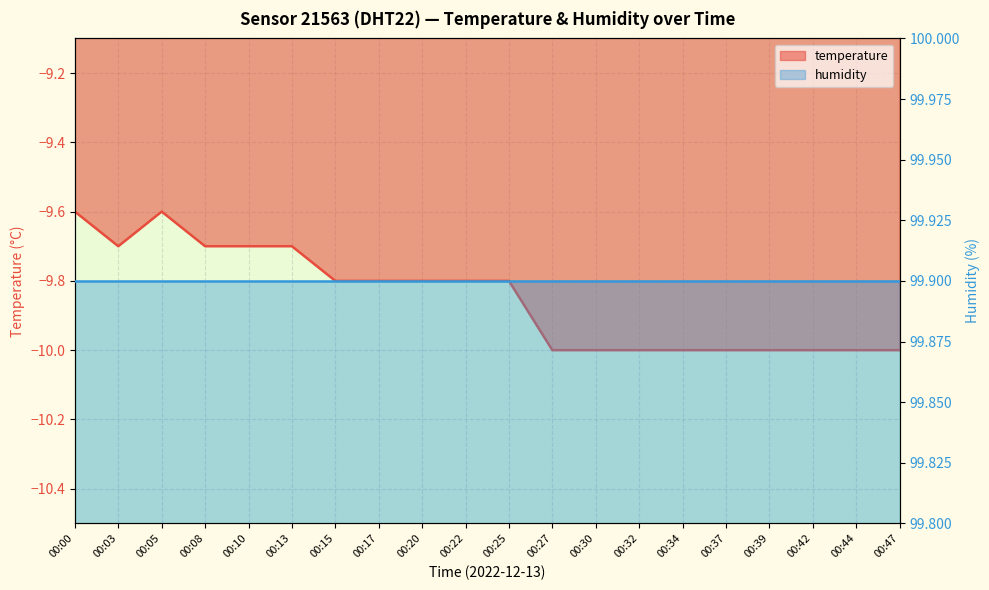

Rank the categories by value from lowest to highest.

00:27, 00:30, 00:32, 00:34, 00:37, 00:39, 00:42, 00:44, 00:47, 00:15, 00:17, 00:20, 00:22, 00:25, 00:03, 00:08, 00:10, 00:13, 00:00, 00:05